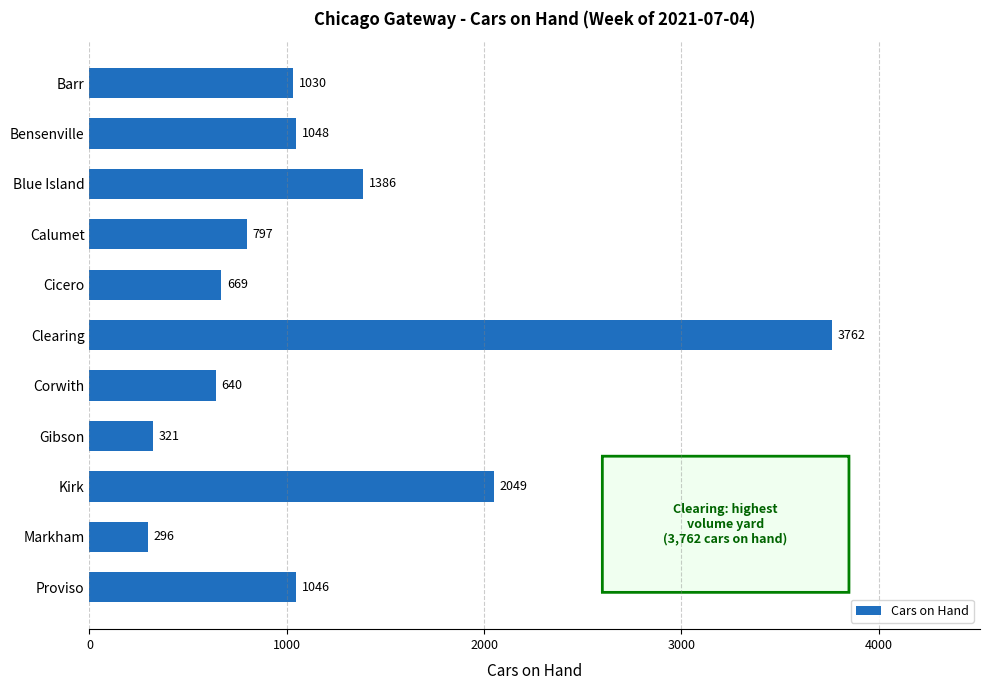

Is it true that the value at Cicero is 669?

True